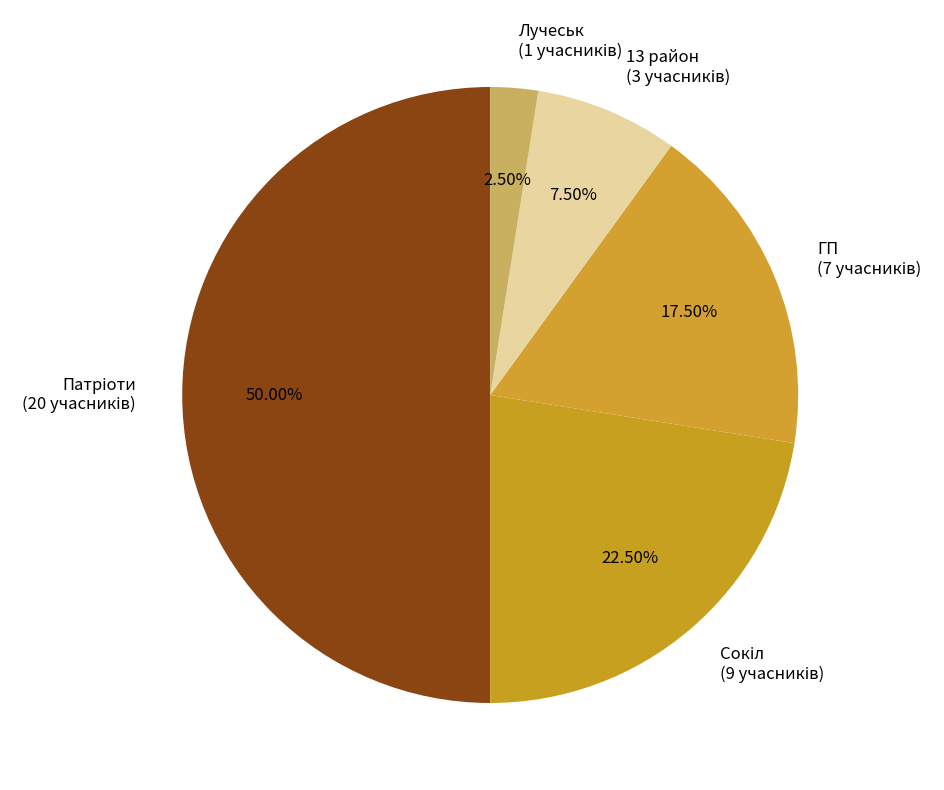

How many segments does this pie chart have?

5